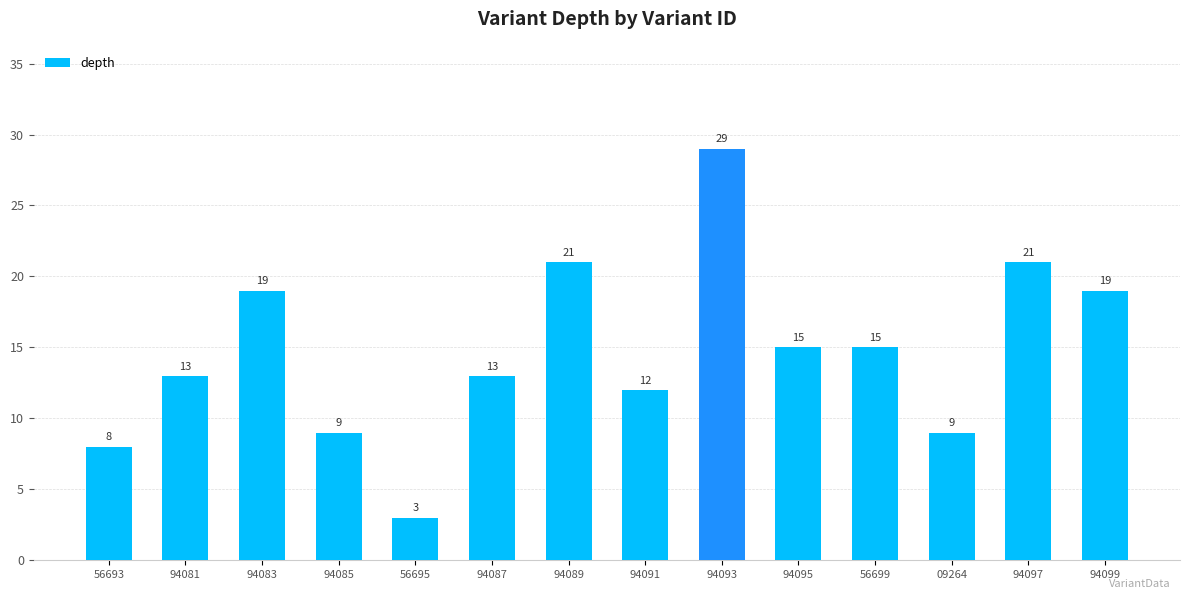

True or false: the data shows 3 at 56693.

False